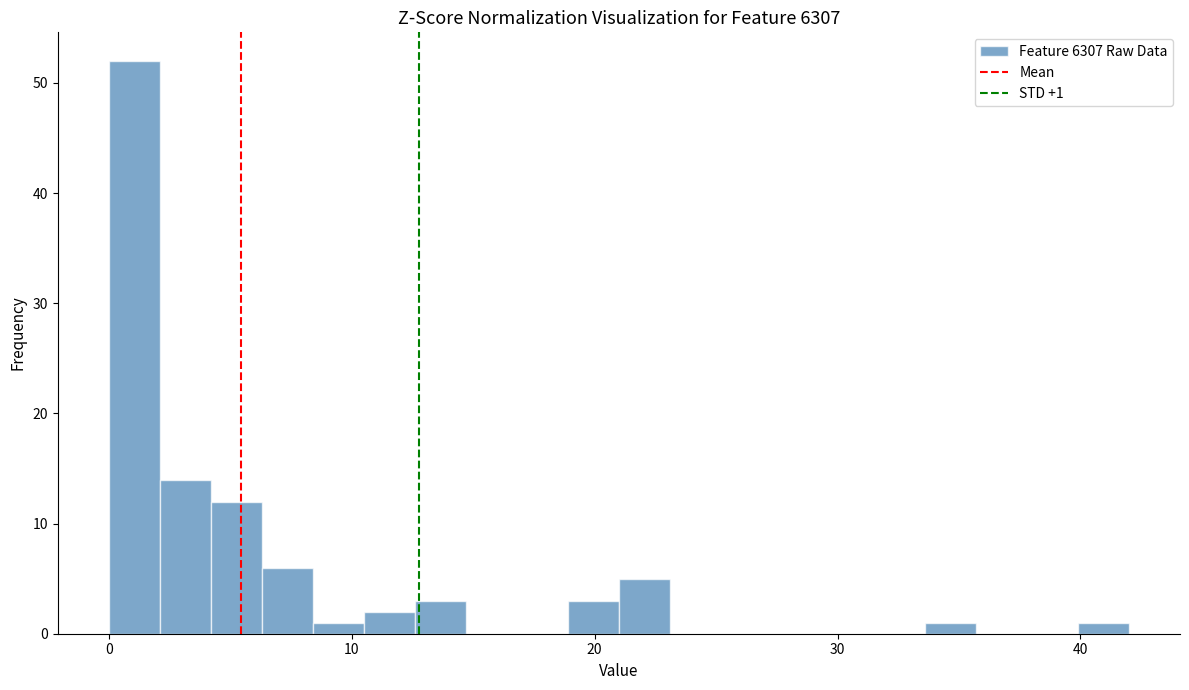

Read against the x-axis, roughly where is the centre of the tallest bar?

1